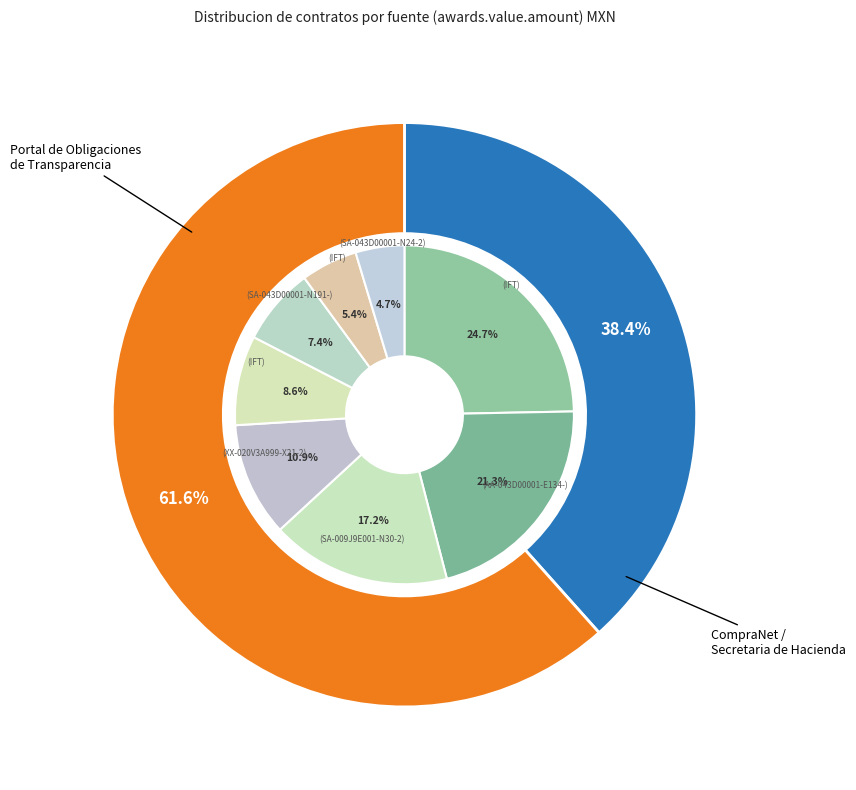

Combined, do IFT/AD/010/15 and AA-020VZG001-N74-2015 account for over 50%?

No